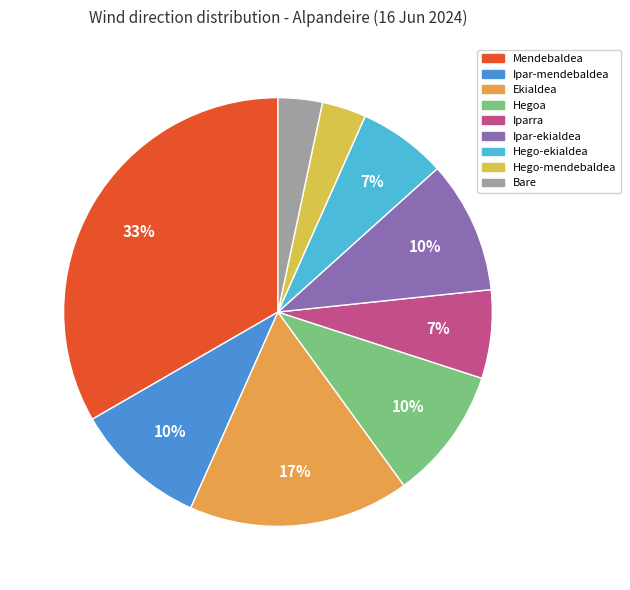

Is there a majority slice in this chart?

No